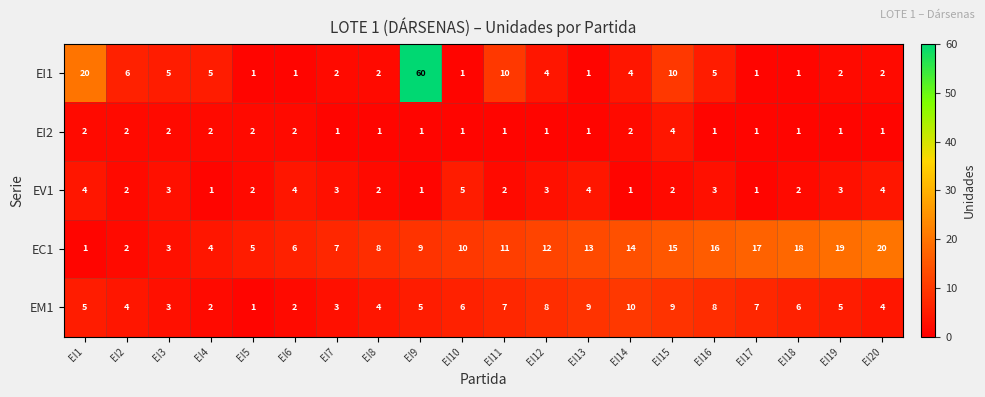

The EV1 series shows 0 at EI9. True or false?

False